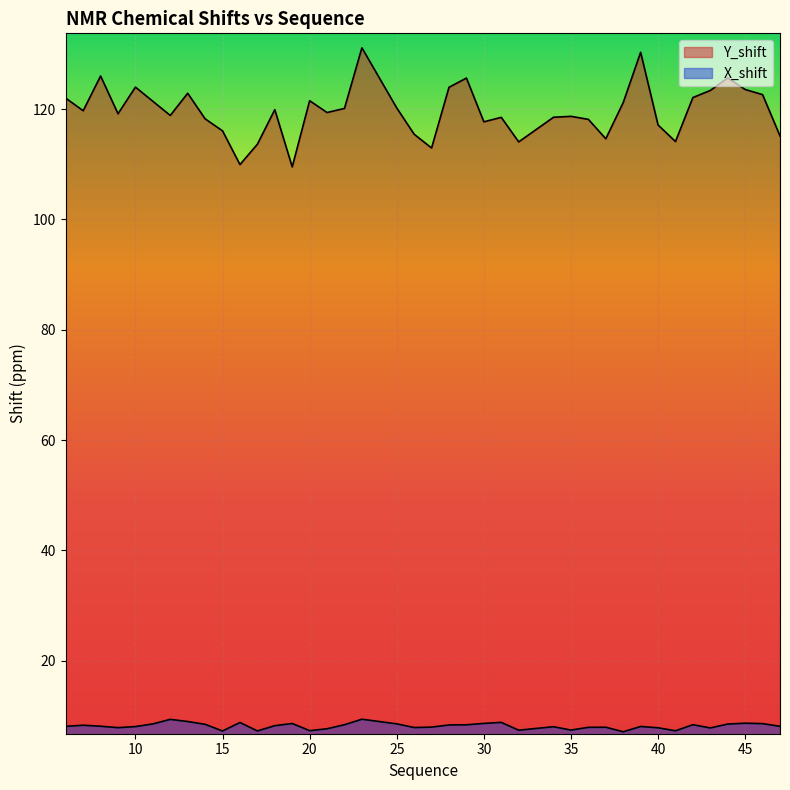

What is the sum of the X_shift values at 47 and 6?

16.2